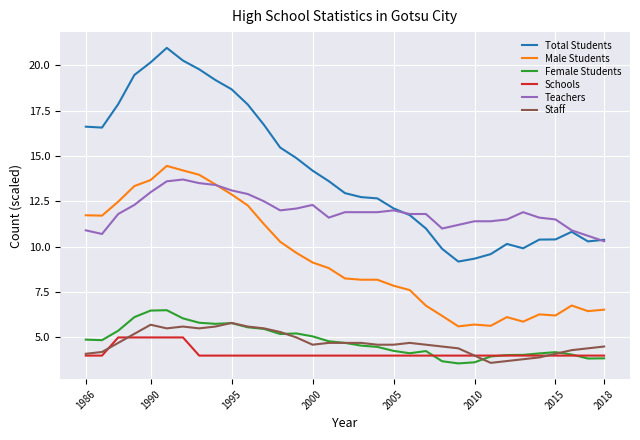

True or false: Schools and Total Students cross at least once.

False